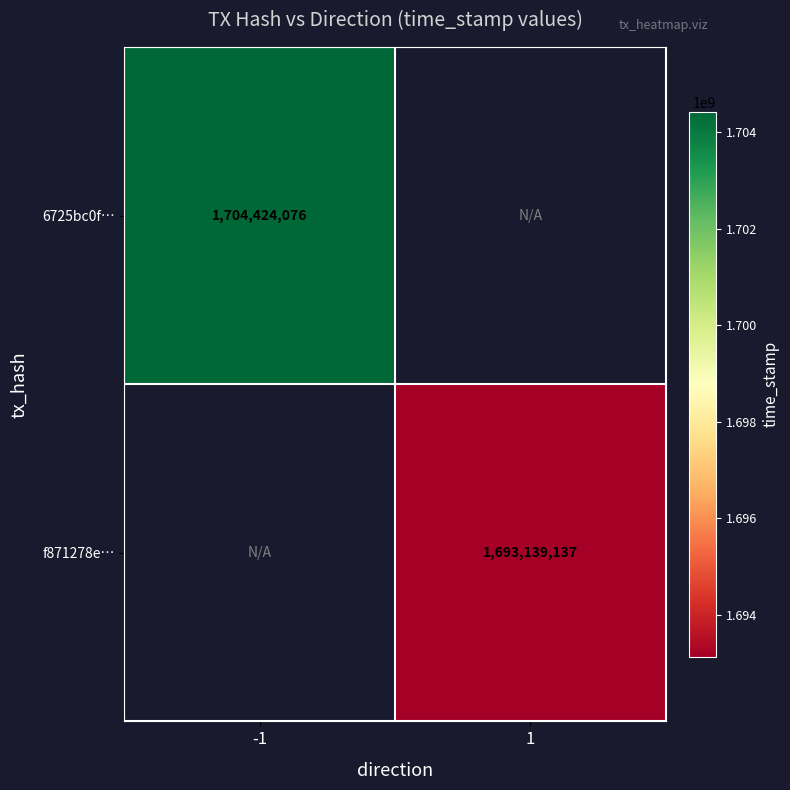

True or false: f871278e… has a value of 1693139137 at 1.

True